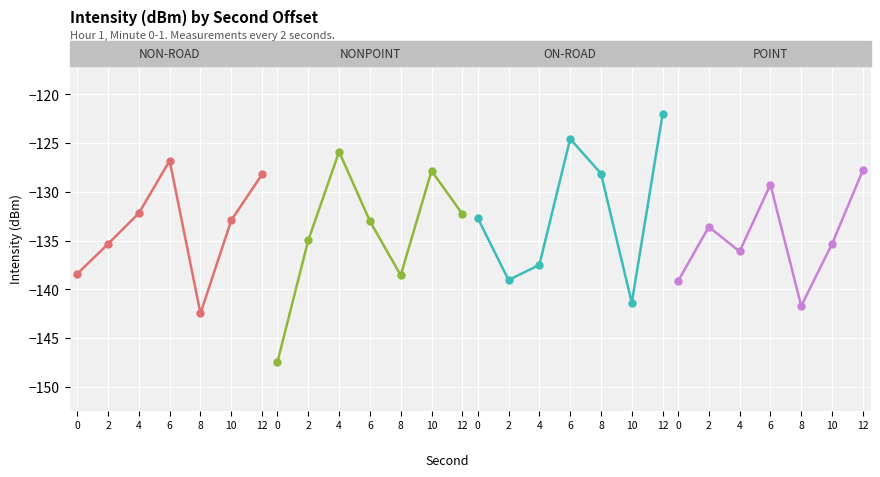

Reading left to right, extract all data points from this chart.

NON-ROAD: 0=-138.4	2=-135.3	4=-132.2	6=-126.8	8=-142.5	10=-132.9	12=-128.2
NONPOINT: 0=-147.4	2=-134.9	4=-125.9	6=-133.0	8=-138.6	10=-127.8	12=-132.3
ON-ROAD: 0=-132.7	2=-139.0	4=-137.5	6=-124.6	8=-128.1	10=-141.4	12=-122.0
POINT: 0=-139.2	2=-133.6	4=-136.1	6=-129.3	8=-141.7	10=-135.3	12=-127.8